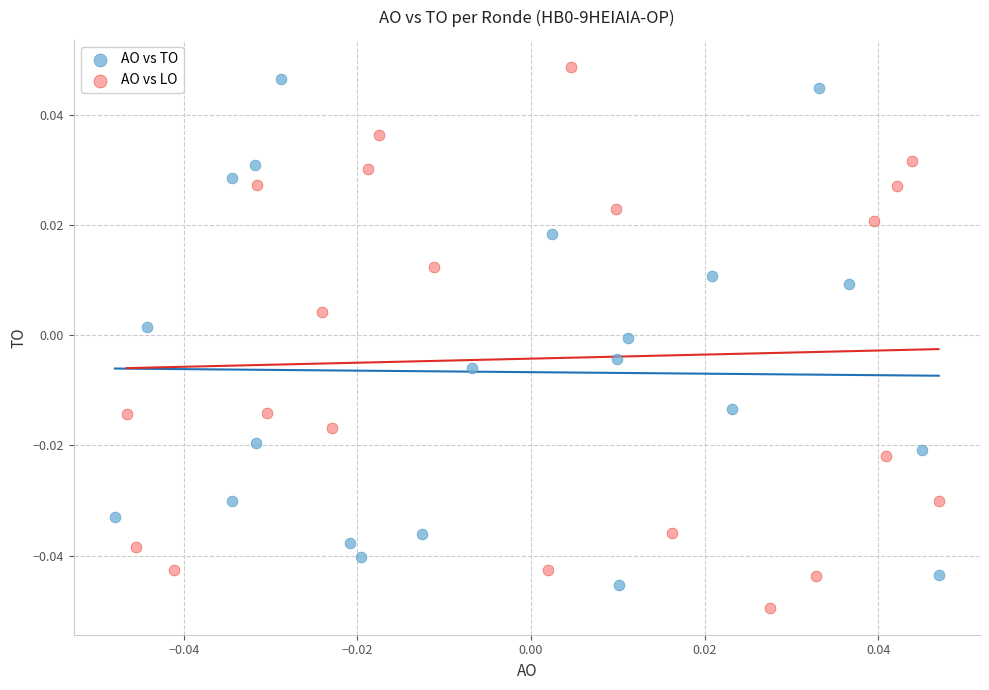

Which series has the largest Y range (max minus min)?

AO vs LO